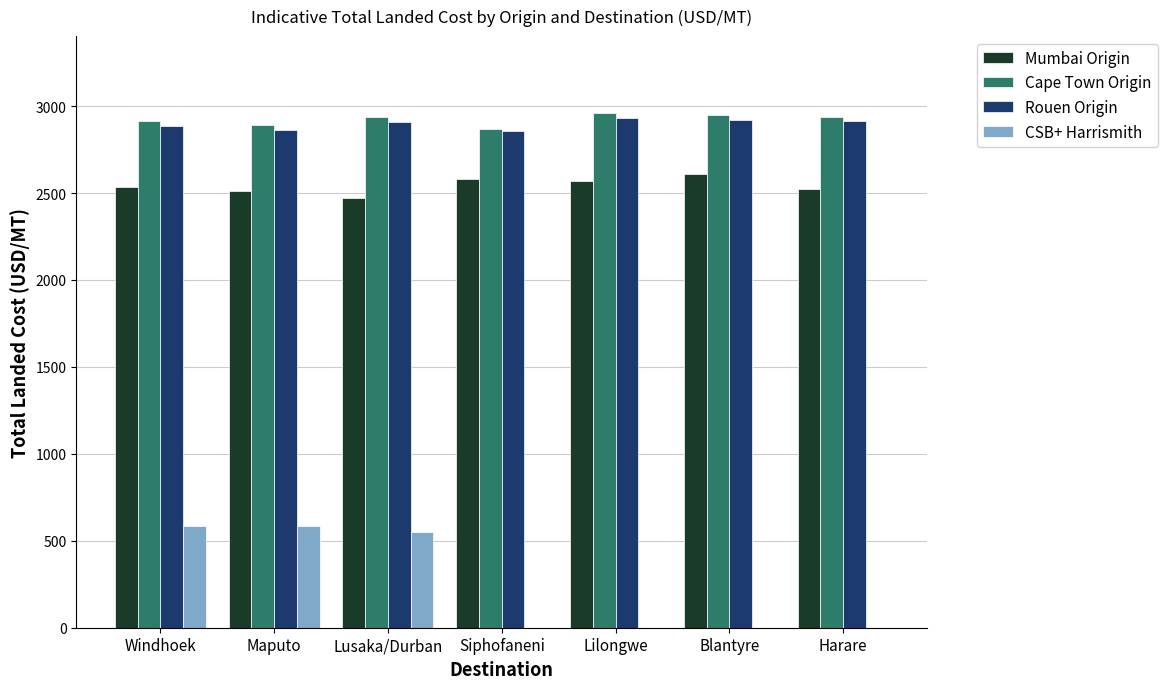

Count the number of data series in this chart.

4